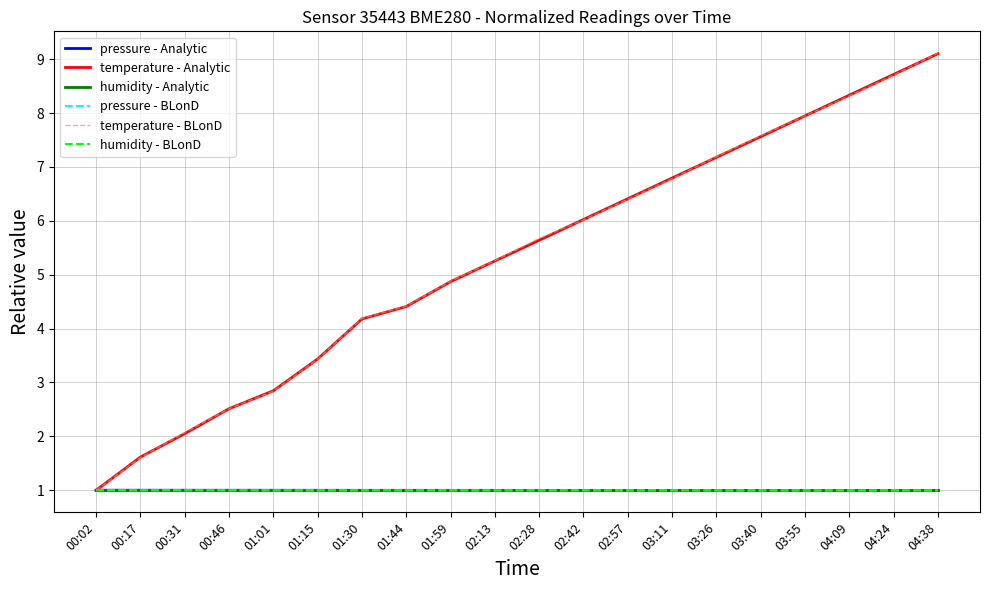

Reading left to right, what are all the values shown in this chart?

pressure - Analytic: 00:02=1.0	00:17=1.0	00:31=1.0	00:46=1.0	01:01=1.0	01:15=1.0	01:30=1.0	01:44=1.0	01:59=1.0	02:13=1.0	02:28=1.0	02:42=1.0	02:57=1.0	03:11=1.0	03:26=1.0	03:40=1.0	03:55=1.0	04:09=1.0	04:24=1.0	04:38=1.0
temperature - Analytic: 00:02=1.0	00:17=1.6	00:31=2.1	00:46=2.5	01:01=2.8	01:15=3.4	01:30=4.2	01:44=4.4	01:59=4.9	02:13=5.3	02:28=5.6	02:42=6.0	02:57=6.4	03:11=6.8	03:26=7.2	03:40=7.6	03:55=7.9	04:09=8.3	04:24=8.7	04:38=9.1
humidity - Analytic: 00:02=1.0	00:17=1.0	00:31=1.0	00:46=1.0	01:01=1.0	01:15=1.0	01:30=1.0	01:44=1.0	01:59=1.0	02:13=1.0	02:28=1.0	02:42=1.0	02:57=1.0	03:11=1.0	03:26=1.0	03:40=1.0	03:55=1.0	04:09=1.0	04:24=1.0	04:38=1.0
pressure - BLonD: 00:02=1.0	00:17=1.0	00:31=1.0	00:46=1.0	01:01=1.0	01:15=1.0	01:30=1.0	01:44=1.0	01:59=1.0	02:13=1.0	02:28=1.0	02:42=1.0	02:57=1.0	03:11=1.0	03:26=1.0	03:40=1.0	03:55=1.0	04:09=1.0	04:24=1.0	04:38=1.0
temperature - BLonD: 00:02=1.0	00:17=1.6	00:31=2.1	00:46=2.5	01:01=2.8	01:15=3.4	01:30=4.2	01:44=4.4	01:59=4.9	02:13=5.3	02:28=5.7	02:42=6.0	02:57=6.4	03:11=6.8	03:26=7.2	03:40=7.6	03:55=7.9	04:09=8.3	04:24=8.7	04:38=9.1
humidity - BLonD: 00:02=1.0	00:17=1.0	00:31=1.0	00:46=1.0	01:01=1.0	01:15=1.0	01:30=1.0	01:44=1.0	01:59=1.0	02:13=1.0	02:28=1.0	02:42=1.0	02:57=1.0	03:11=1.0	03:26=1.0	03:40=1.0	03:55=1.0	04:09=1.0	04:24=1.0	04:38=1.0